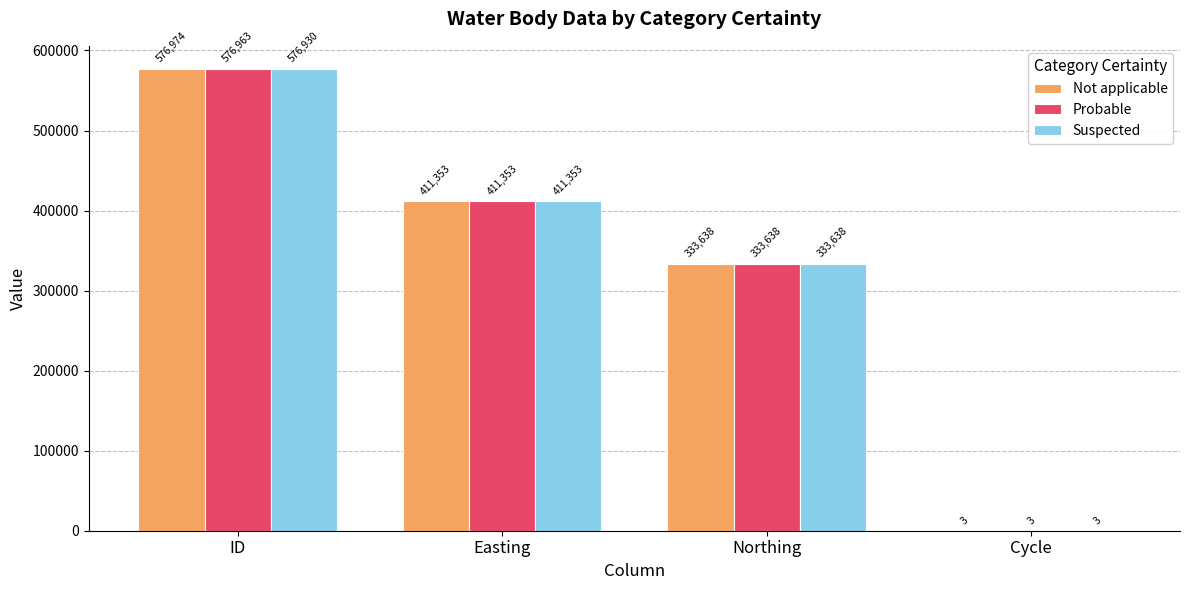

Which category has the highest value in the Probable series?

ID